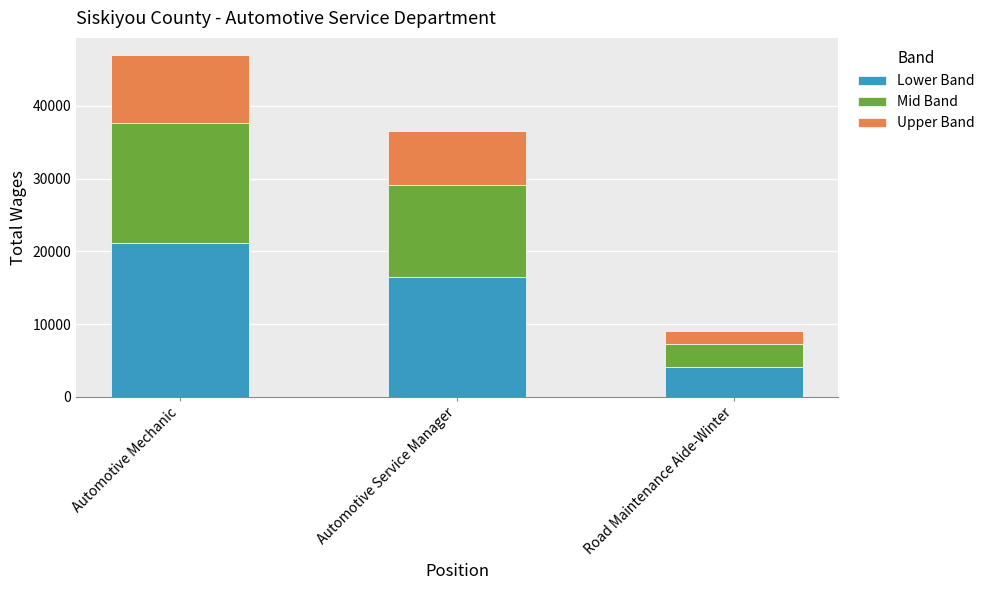

What value does the Lower Band series have at Road Maintenance Aide-Winter?

4056.8